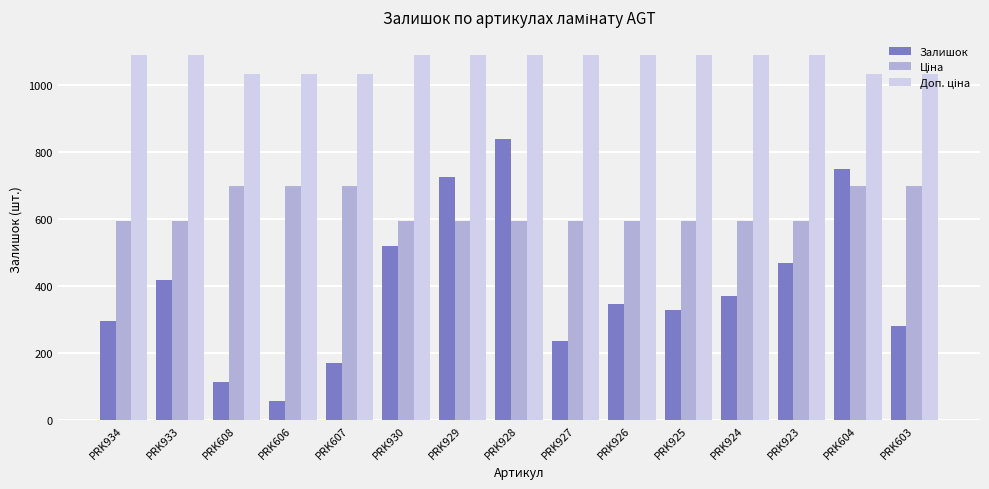

Count the number of data series in this chart.

3